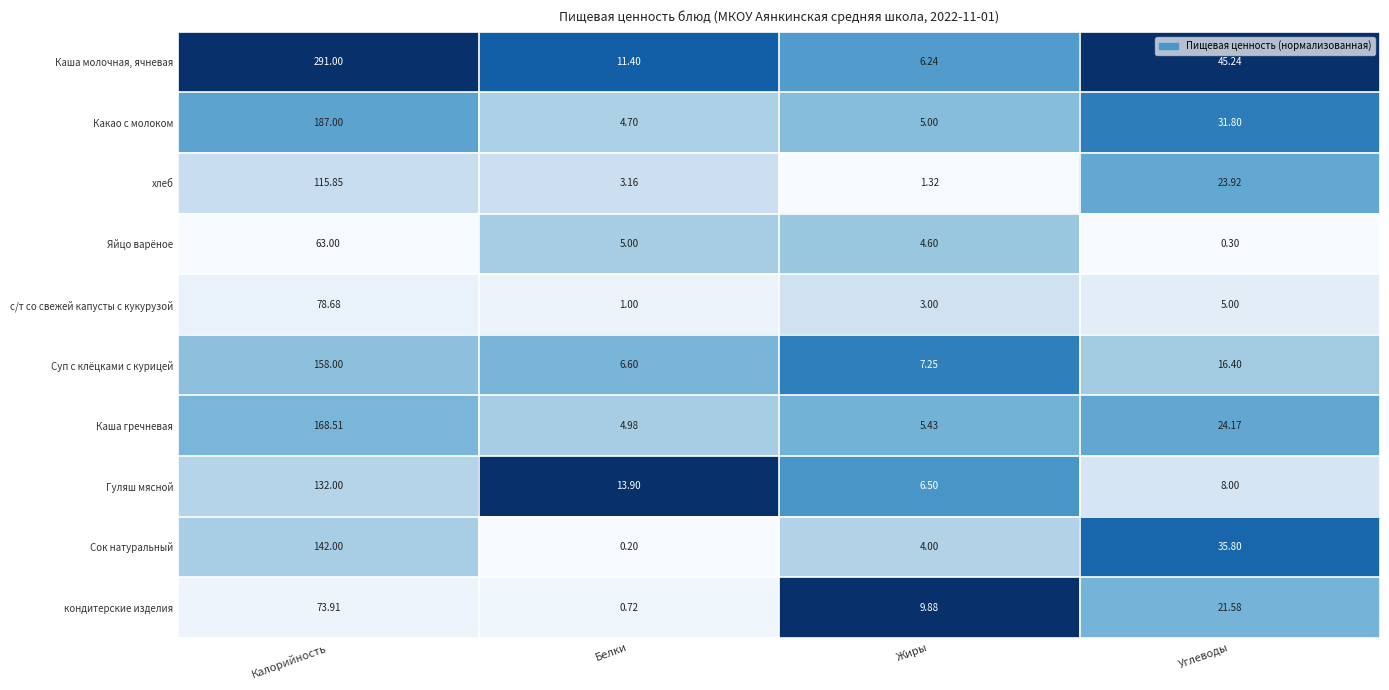

At which category is the sum across all series the highest?

Калорийность